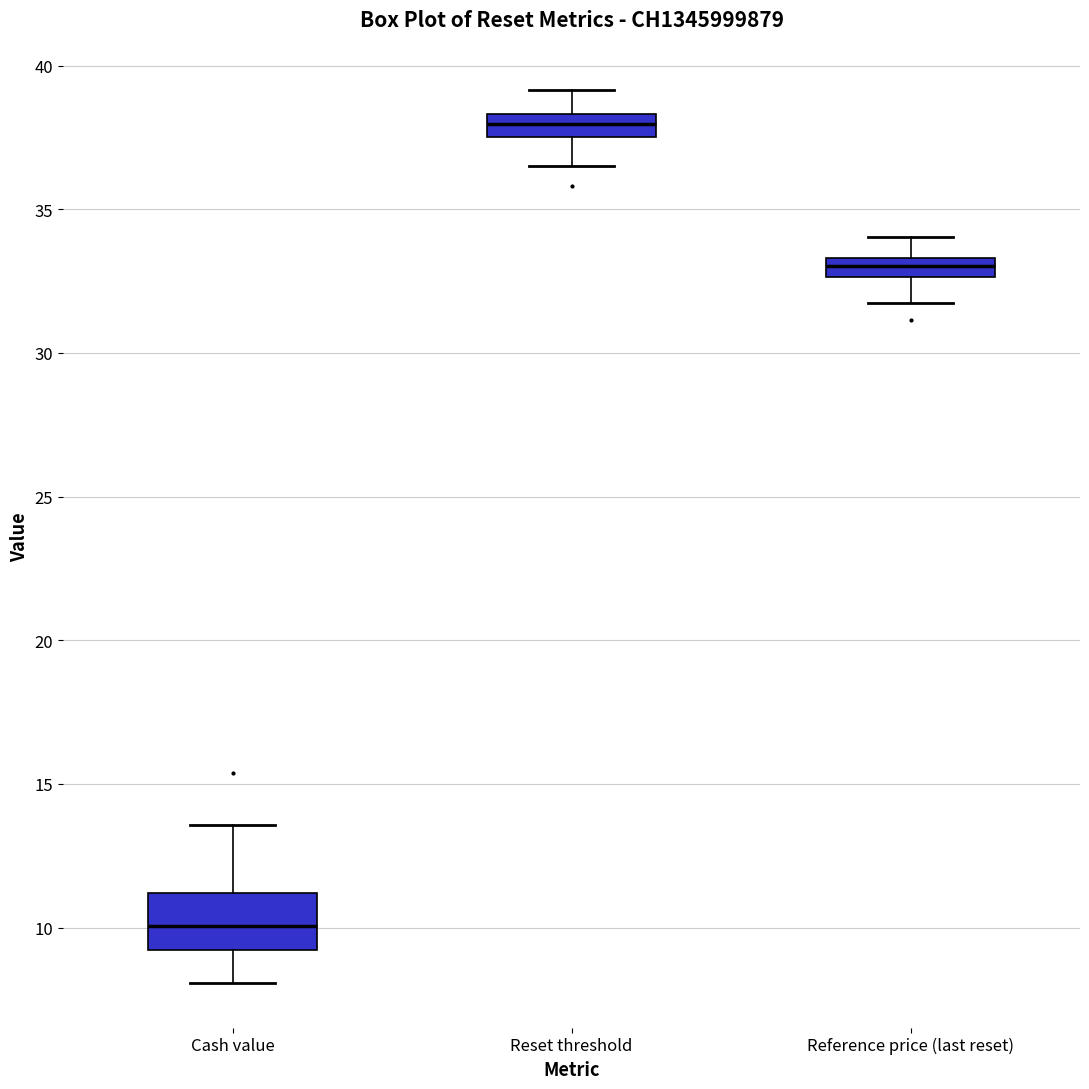

Which box's median line is the lowest?

Cash value